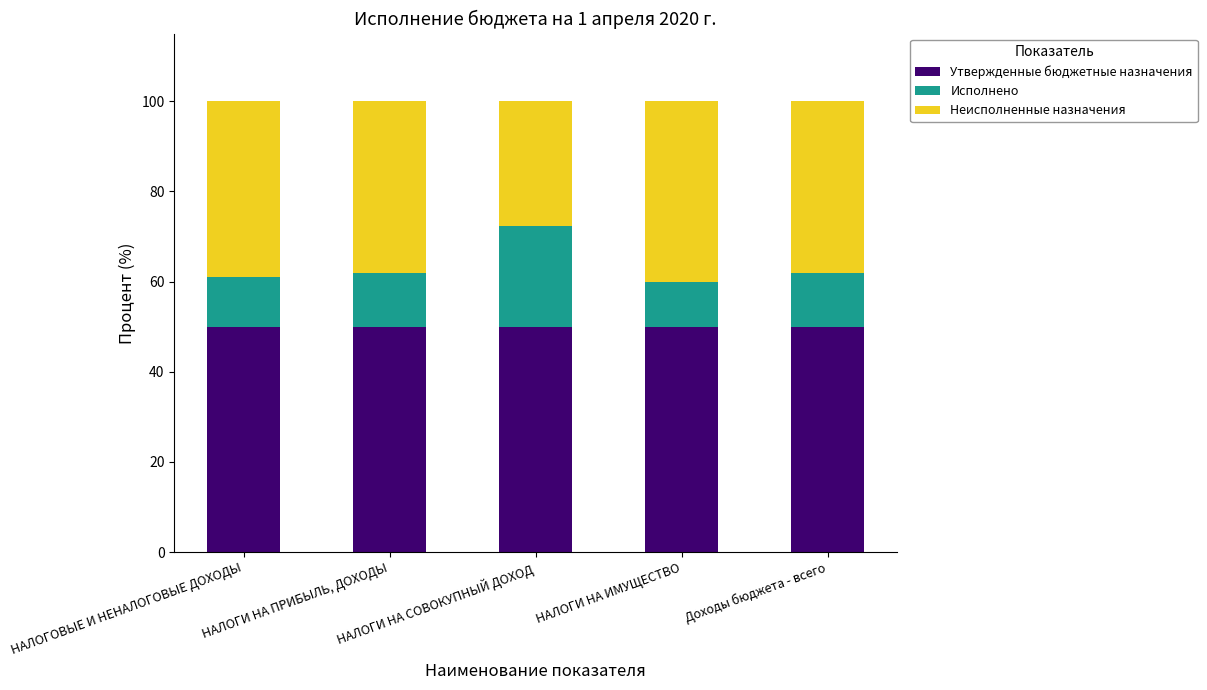

What is the total value across all series at НАЛОГИ НА ИМУЩЕСТВО?

100.0